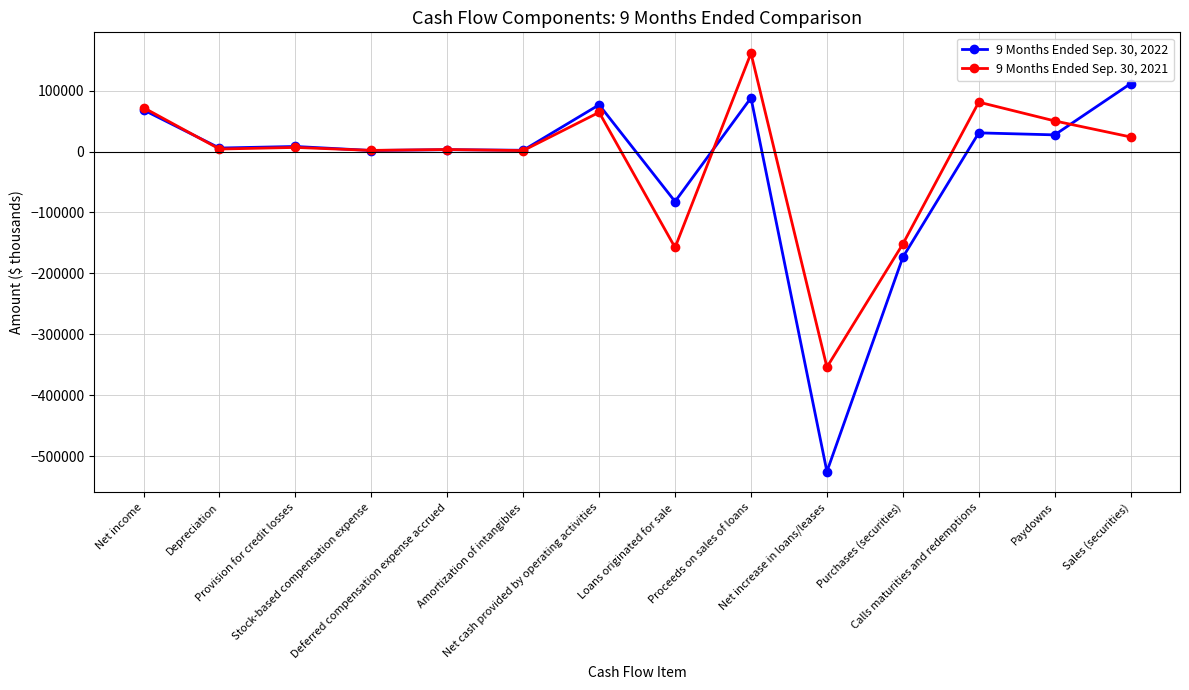

What is the total value across all series at Purchases (securities)?

-325033